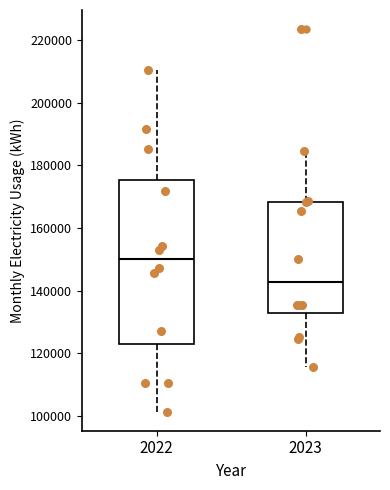

Which box has the highest median line?

2022